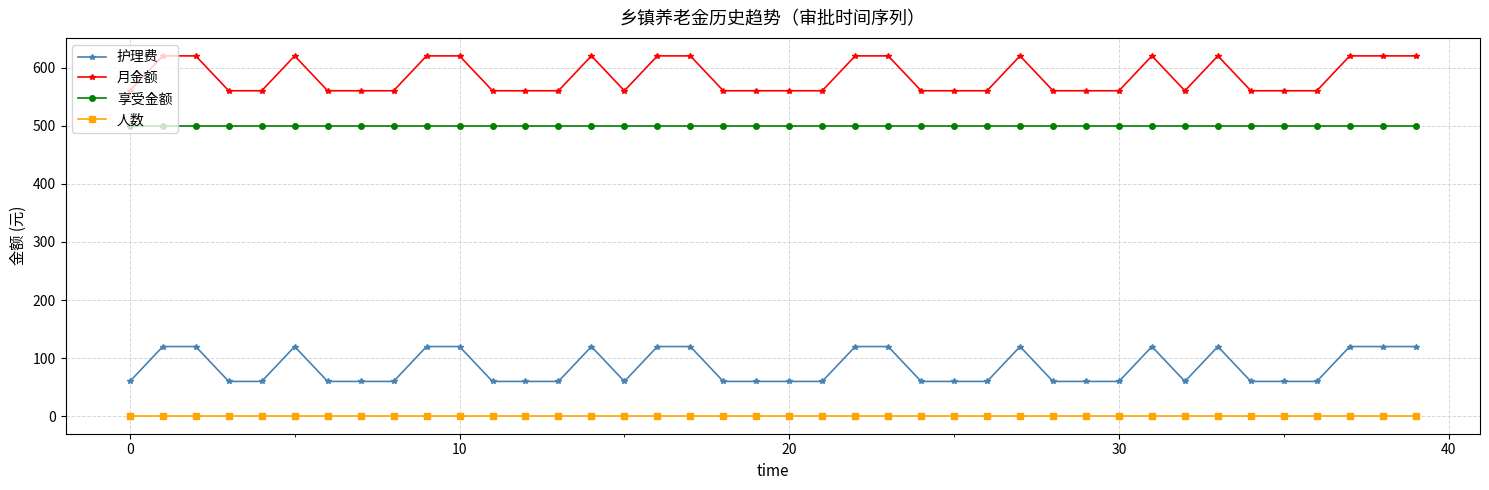

What is the value of the 享受金额 point at the 32nd from the left?

500